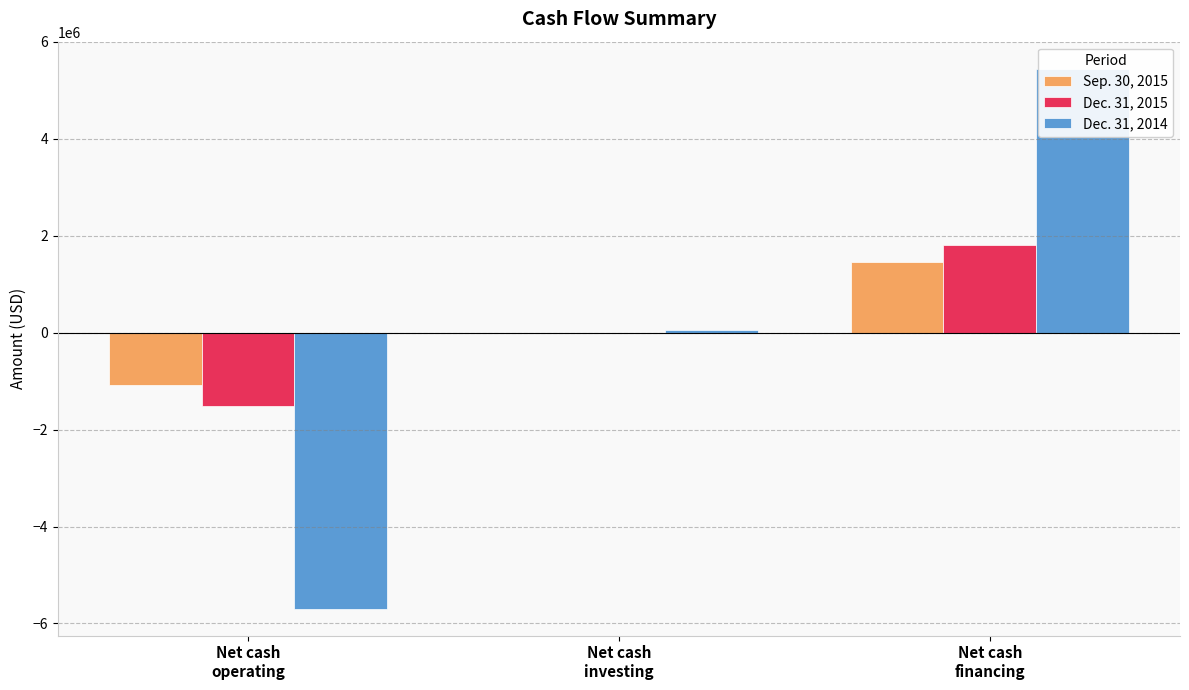

List the labels in order of Dec. 31, 2014 value, largest first.

Net cash
financing, Net cash
investing, Net cash
operating